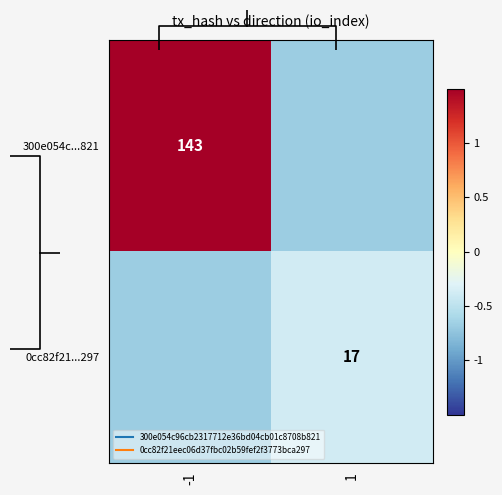

What is the difference between the maximum and minimum values in the 300e054c...821 series?

2.4